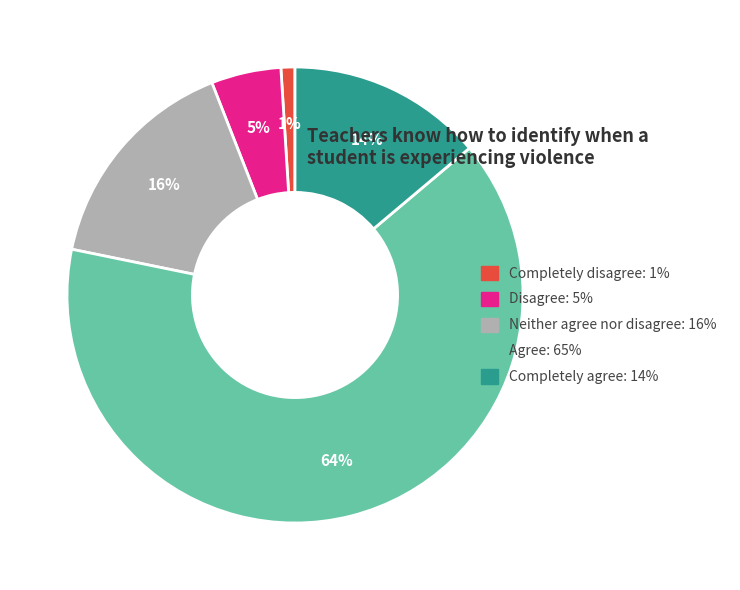

Which category has the smallest portion of the pie?

Completely disagree